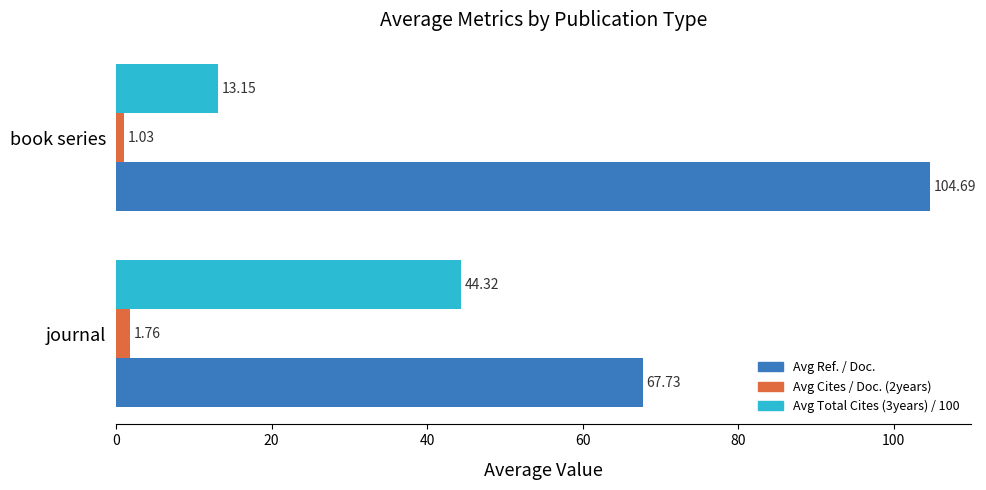

What is the total value across all series at journal?

113.8